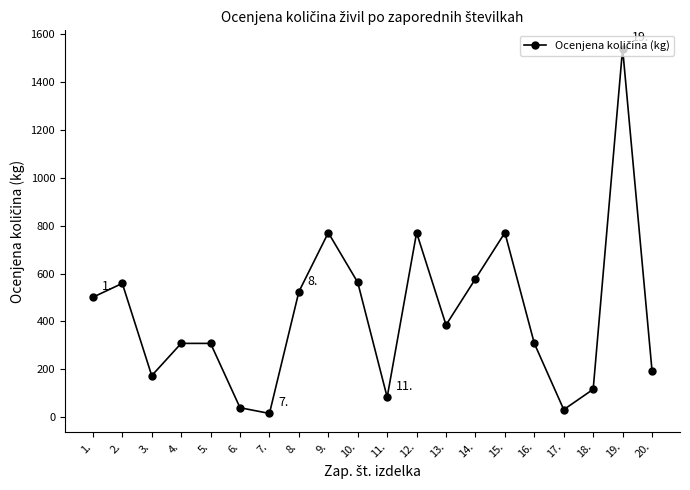

How many interior local valleys (lower than both neighbors) does the data have?

5